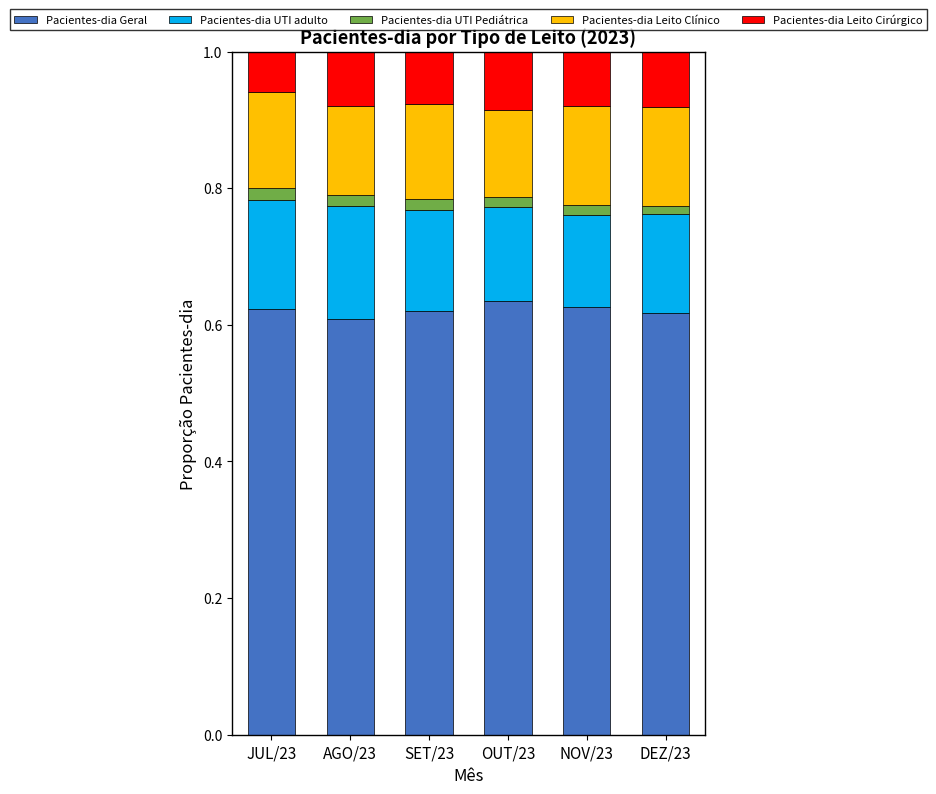

How many Pacientes-dia Geral values are between 0 and 1?

6